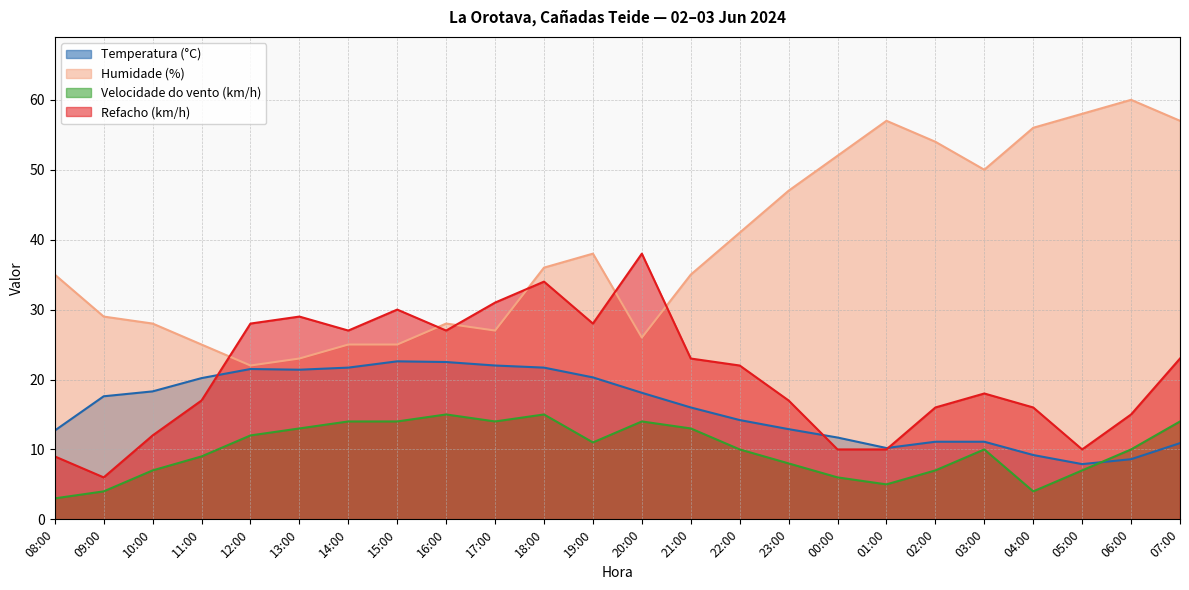

What value does the Humidade (%) series have at 17:00?

27.0